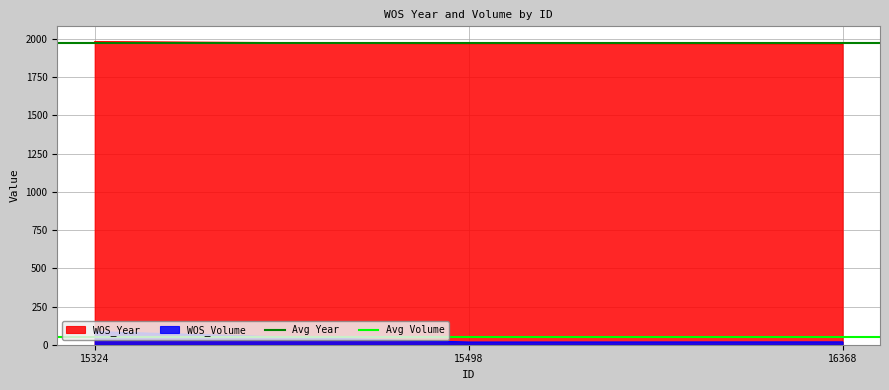

Does the chart display data point markers on the line(s)?

No